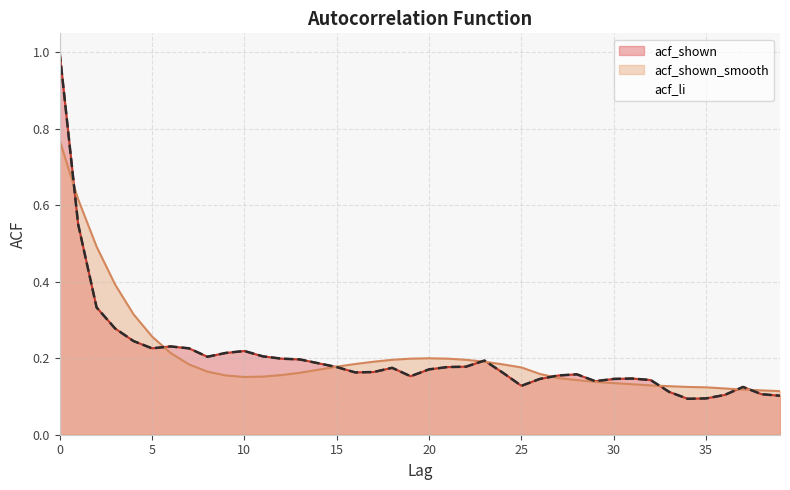

List the labels in order of acf_shown value, largest first.

0, 1, 2, 3, 4, 6, 5, 7, 10, 9, 11, 8, 12, 13, 23, 14, 22, 15, 21, 18, 20, 17, 16, 24, 28, 27, 19, 31, 26, 30, 32, 29, 25, 37, 33, 38, 36, 39, 35, 34